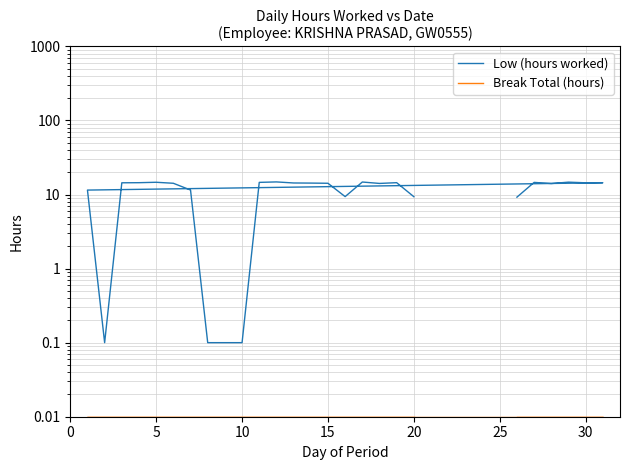

What is the minimum value for Low (hours worked)?

0.1